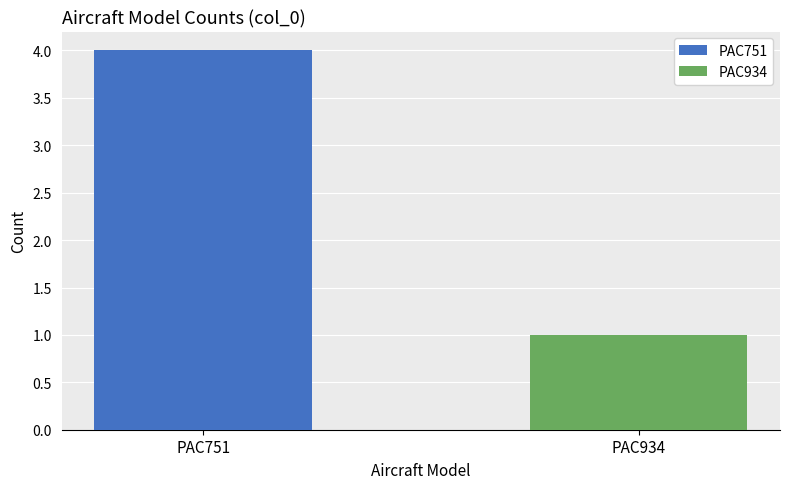

List the series in order of their peak value, lowest first.

PAC934, PAC751